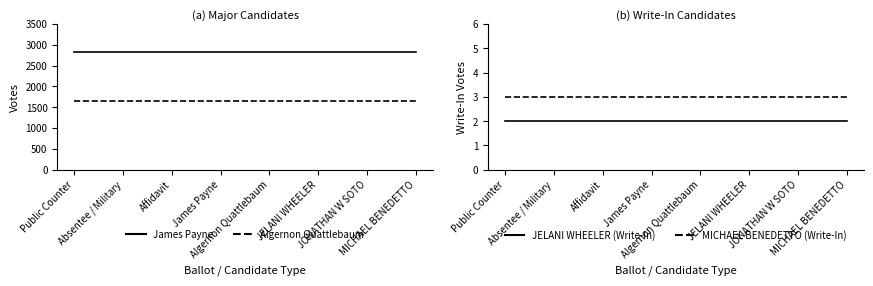

True or false: JELANI WHEELER (Write-In) and James Payne cross at least once.

False